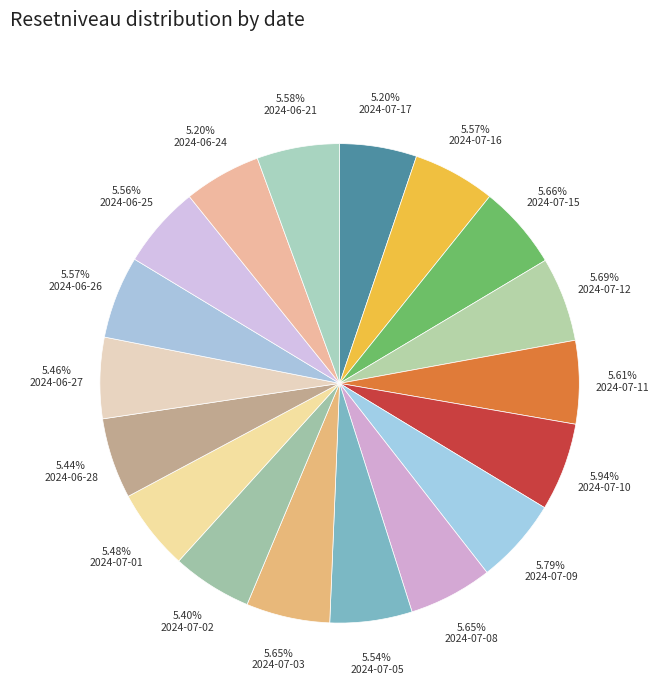

How many slices are in this pie chart?

18